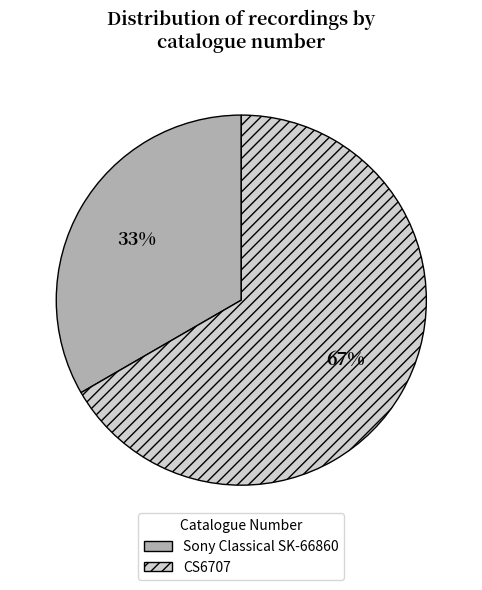

Is it true that CS6707 is 61% of the pie?

False